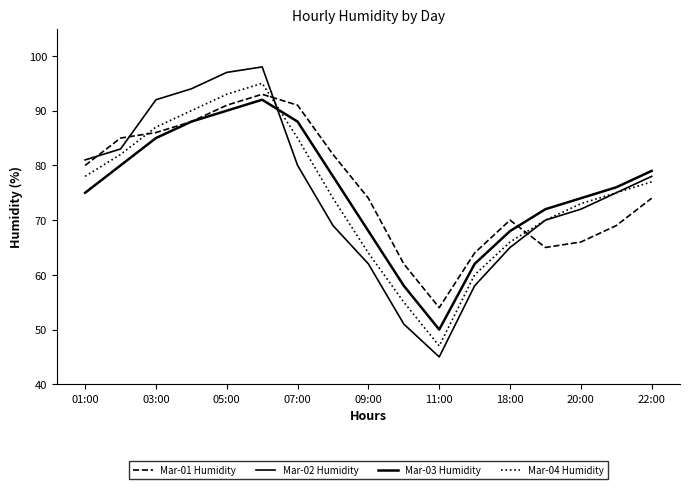

Is this an area chart (filled region under the line)?

No